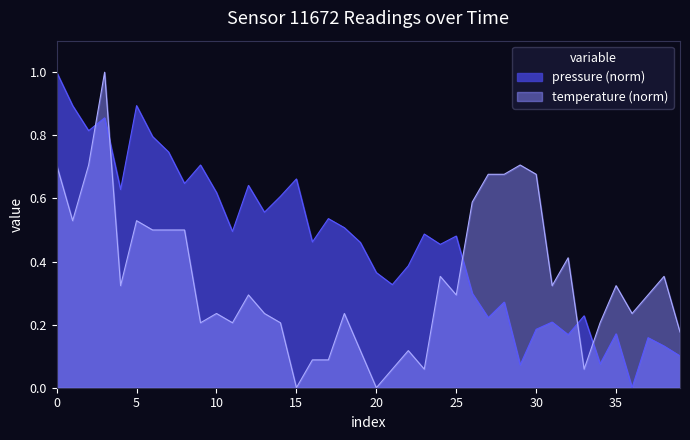

The pressure series shows 0.7 at 2024-03-07T00:22:23. True or false?

True